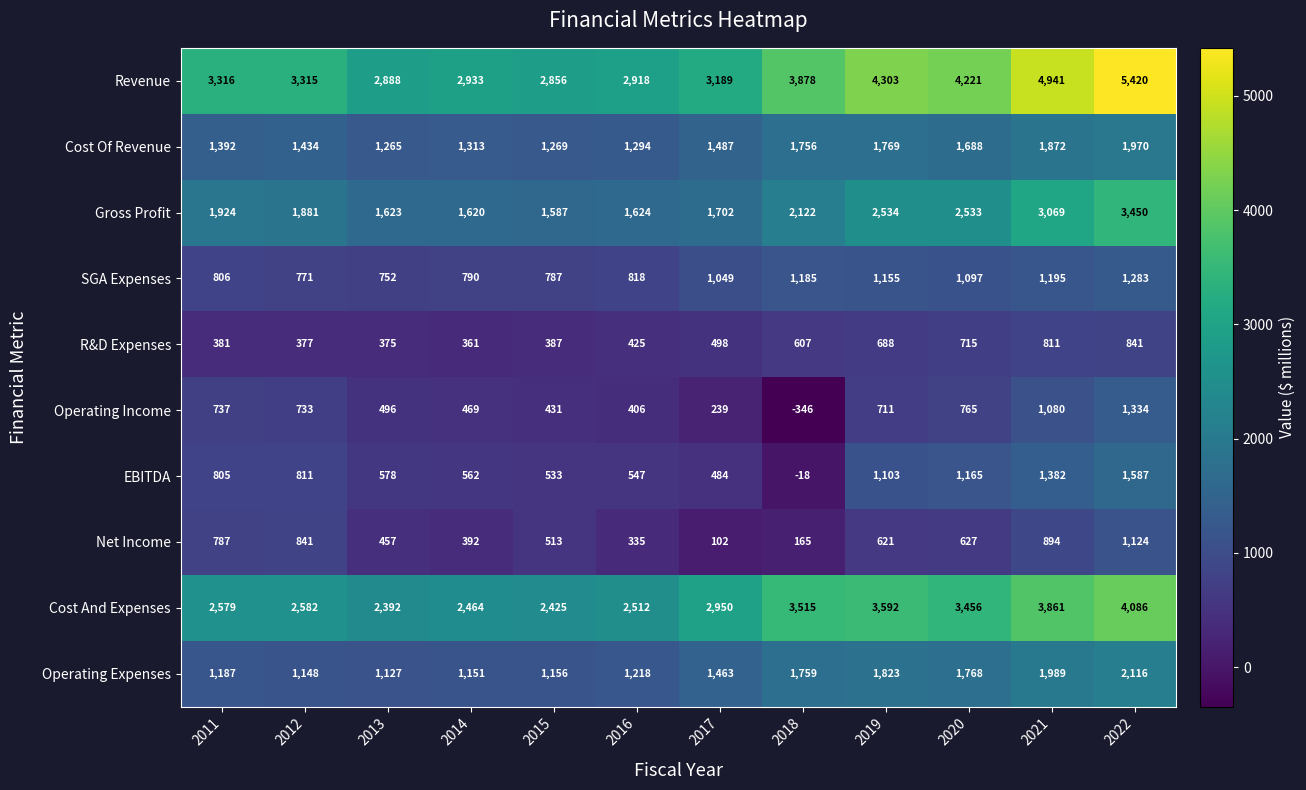

What is the total value across all series at 2017?

13163